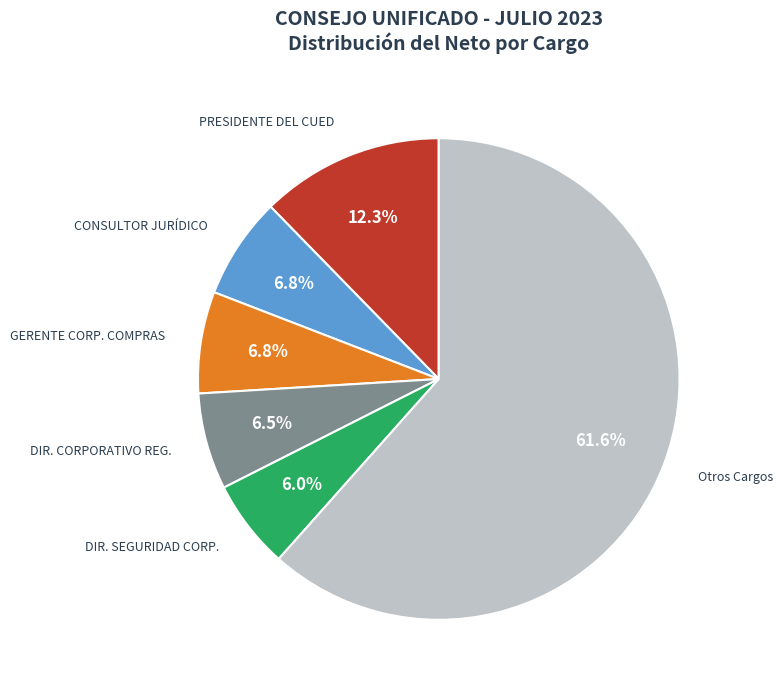

Which category accounts for the majority?

Otros Cargos